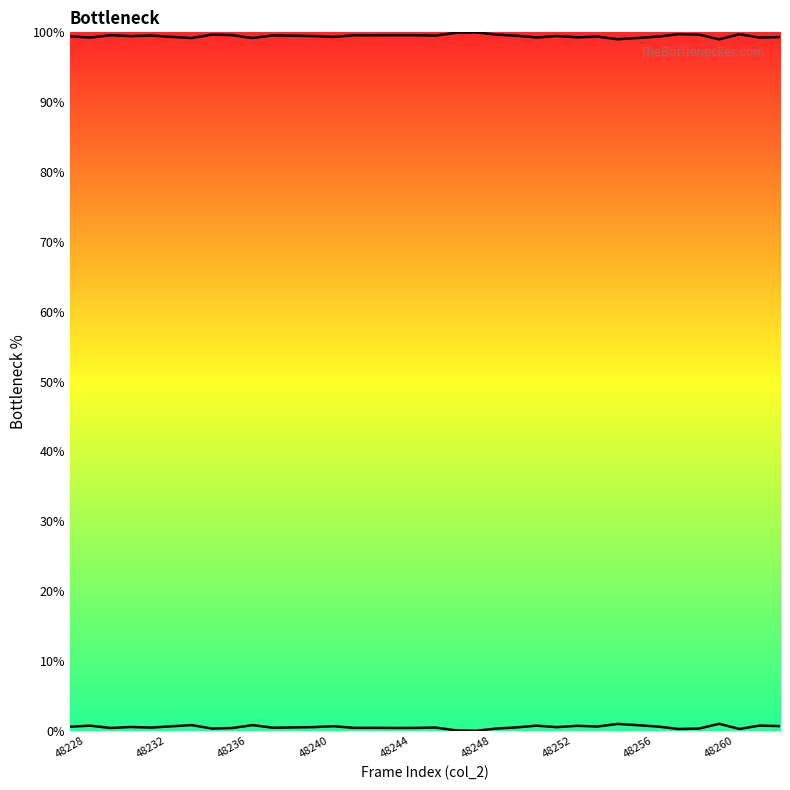

How many lines are shown in the chart?

2